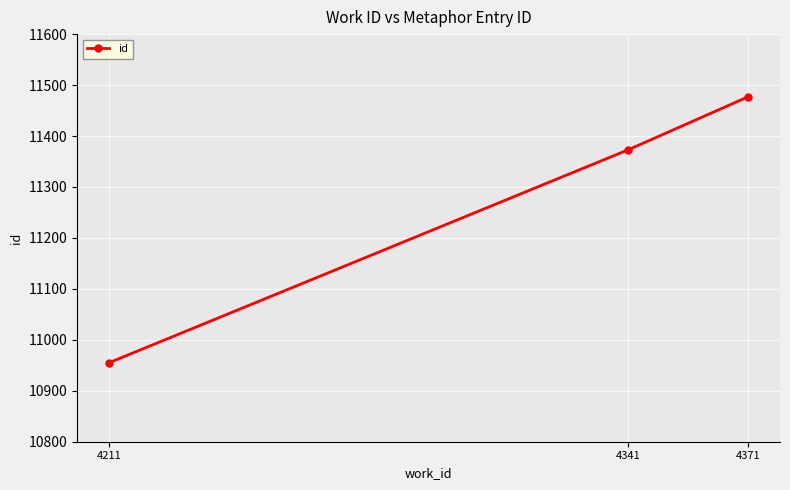

How many series are shown in this chart?

1